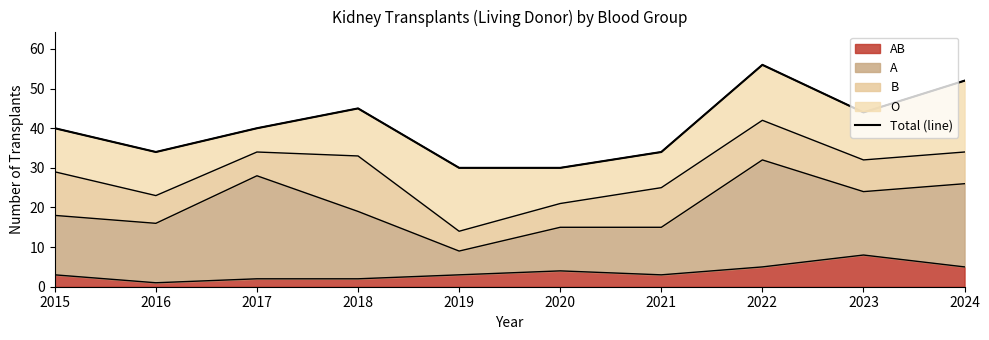

What is the approximate value at 2015?

40